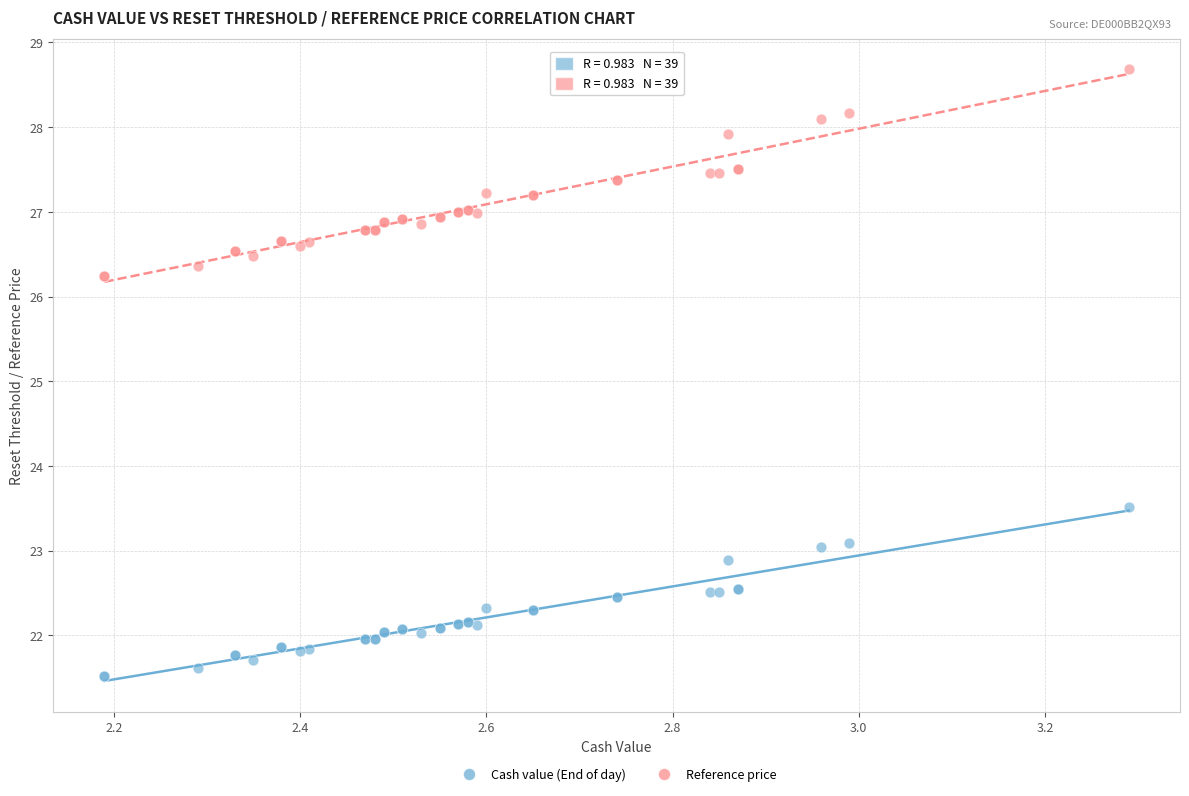

Which series contains the lowest Y value?

Cash value (End of day)